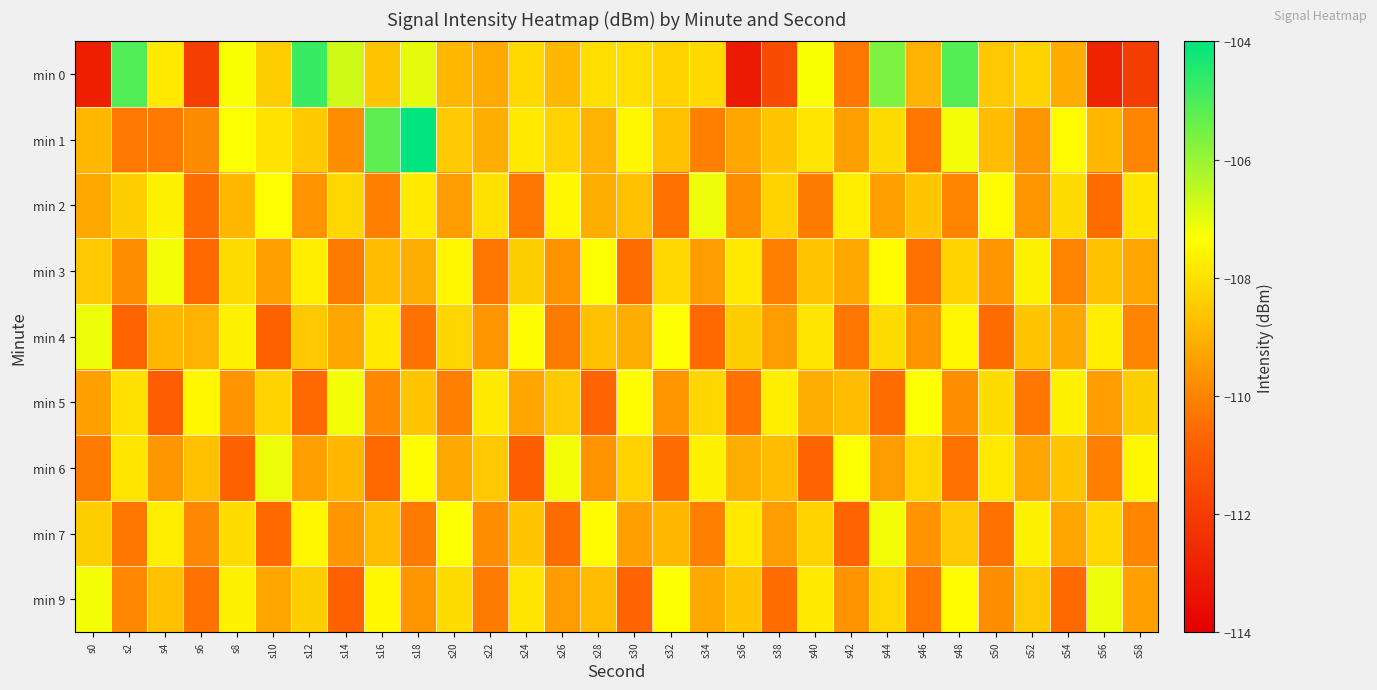

Rank the series at s38 from lowest to highest value.

min 0, min 9, min 3, min 4, min 7, min 6, min 1, min 2, min 5